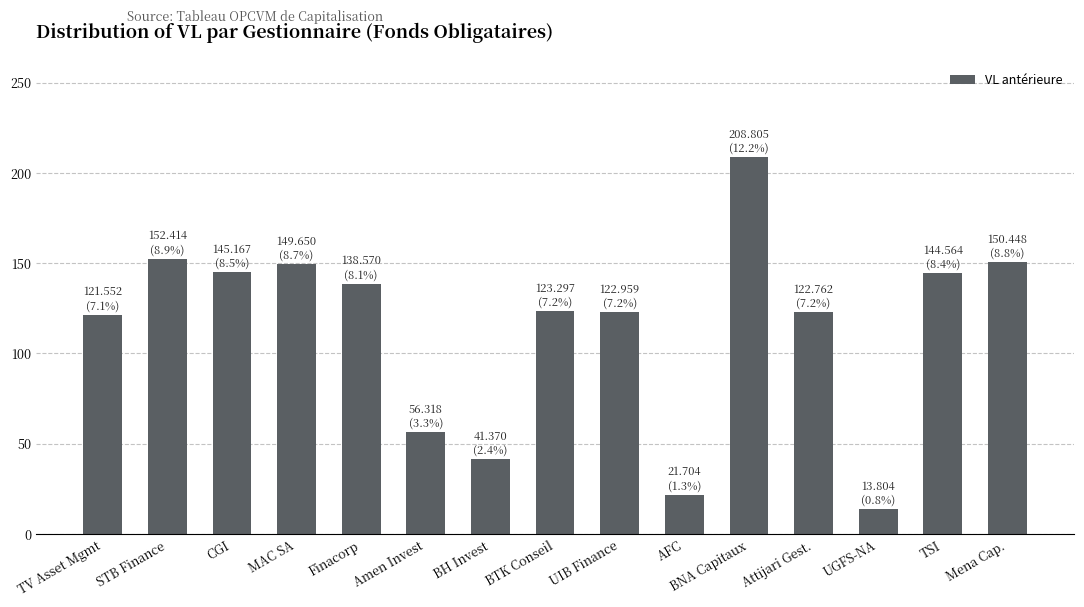

What is the minimum value shown in the chart?

13.8